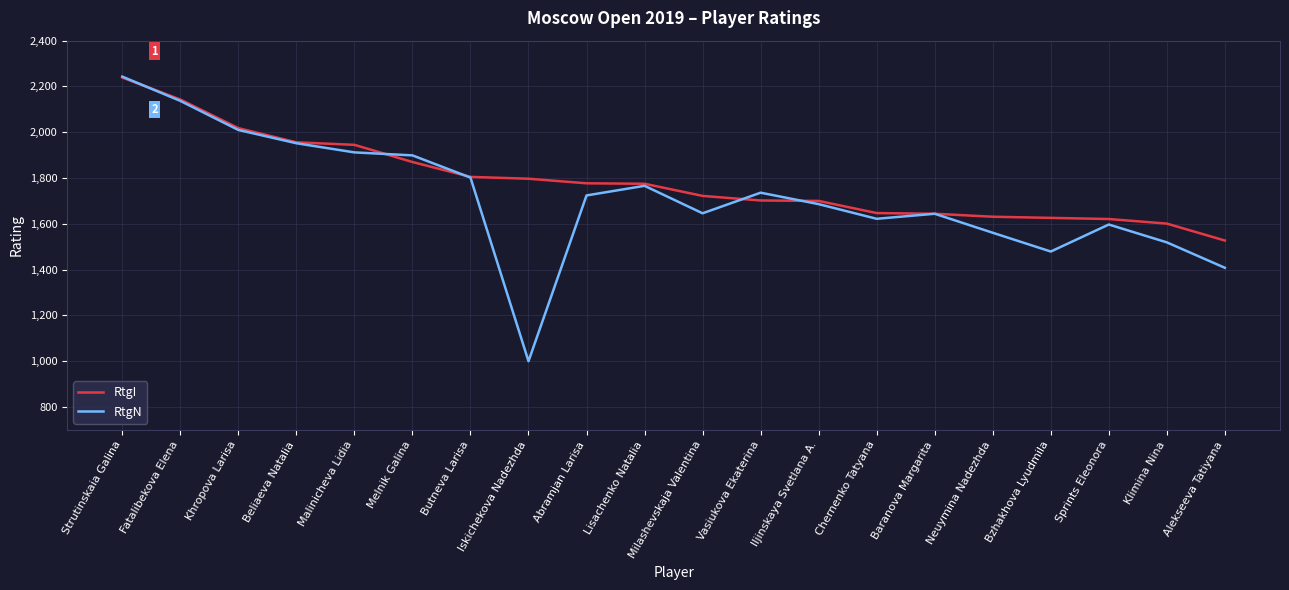

At which label does RtgI first exceed 1775?

Strutinskaia Galina